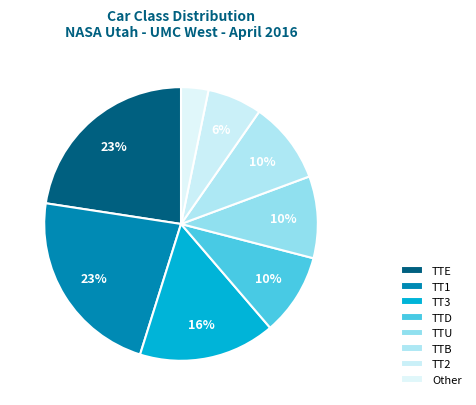

Is it true that Other is 1% of the pie?

False